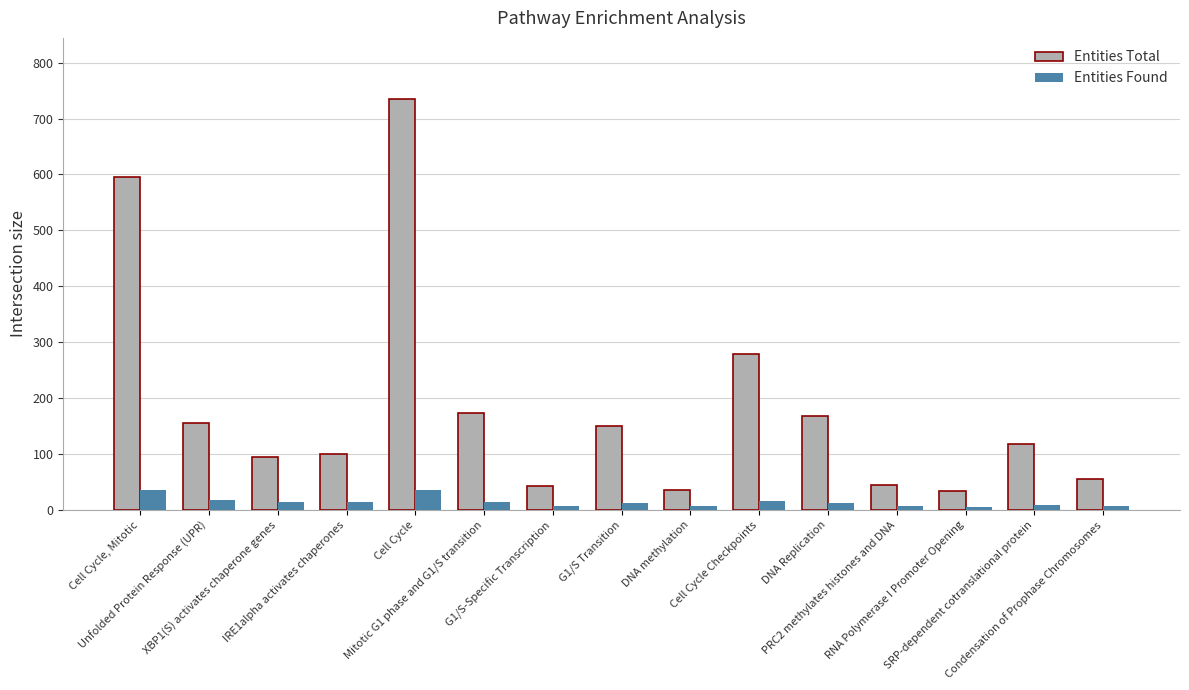

Is it true that Entities Total equals 243 at Unfolded Protein Response (UPR)?

False